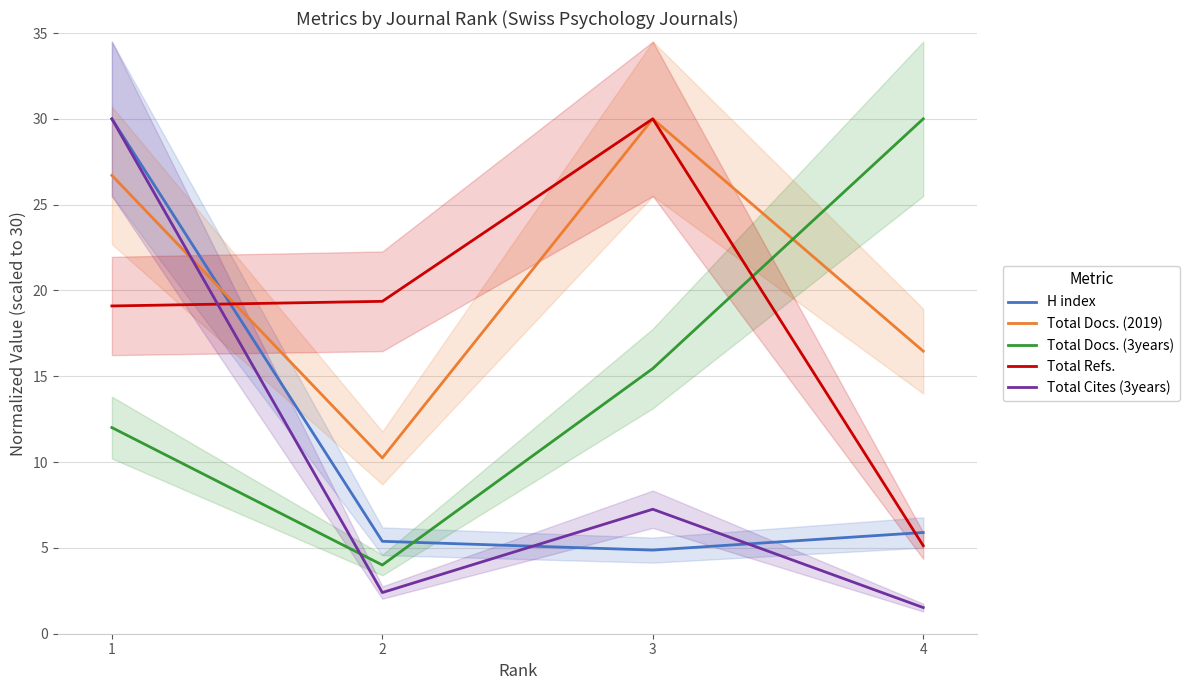

Reading left to right, what are all the values shown in this chart?

H index: 30.0	5.4	4.9	5.9
Total Docs. (2019): 26.7	10.2	30.0	16.5
Total Docs. (3years): 12.0	4.0	15.5	30.0
Total Refs.: 19.1	19.4	30.0	5.1
Total Cites (3years): 30.0	2.4	7.3	1.5